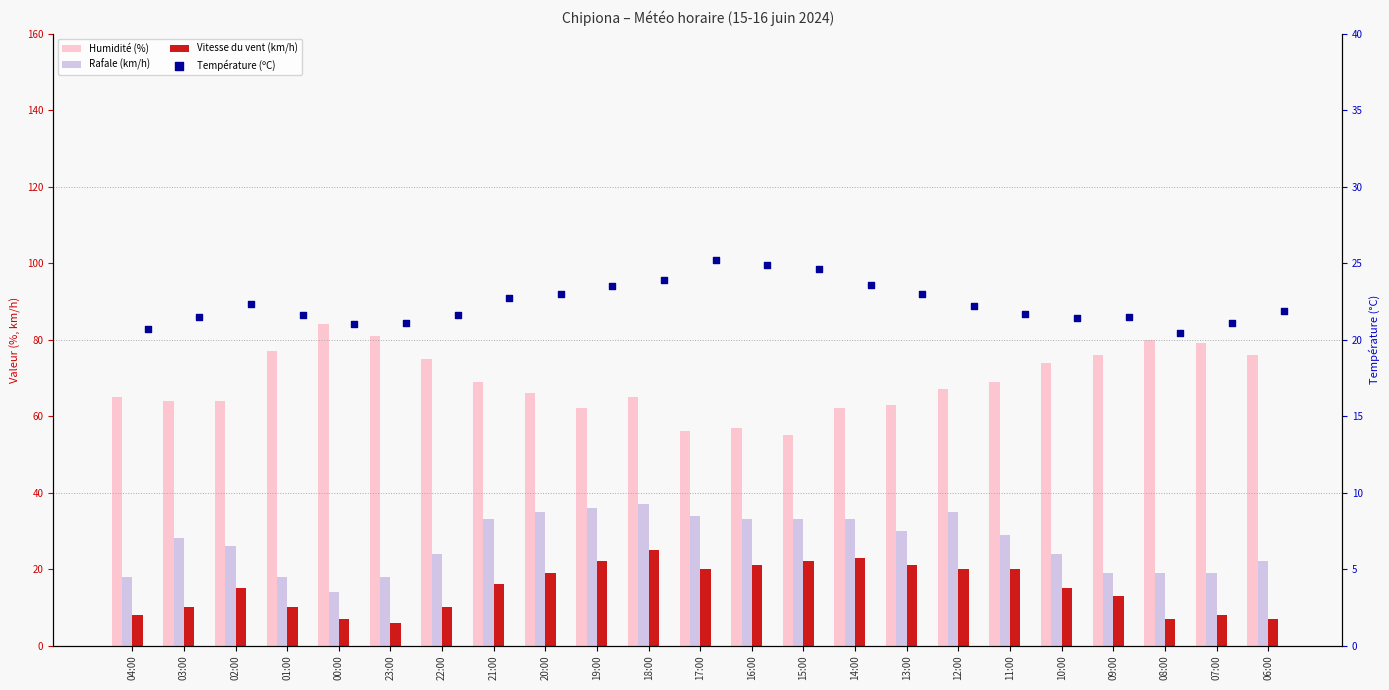

At how many categories does at least one series exceed 64?

15